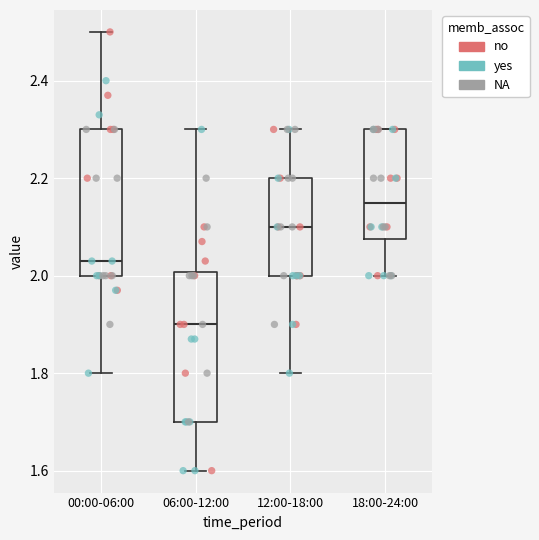

Reading left to right, transcribe this box plot: for each box, give where its median line is, the range the box spans, and where its two whiskers end, as read against the y-axis. The values are not printed on the chart, so give them approximately, as read against the axis.

00:00-06:00: median 2.04, box 2.00 to 2.30, whiskers 1.80 to 2.50
06:00-12:00: median 1.90, box 1.70 to 2.00, whiskers 1.60 to 2.30
12:00-18:00: median 2.10, box 2.00 to 2.20, whiskers 1.80 to 2.30
18:00-24:00: median 2.16, box 2.08 to 2.30, whiskers 2.00 to 2.30